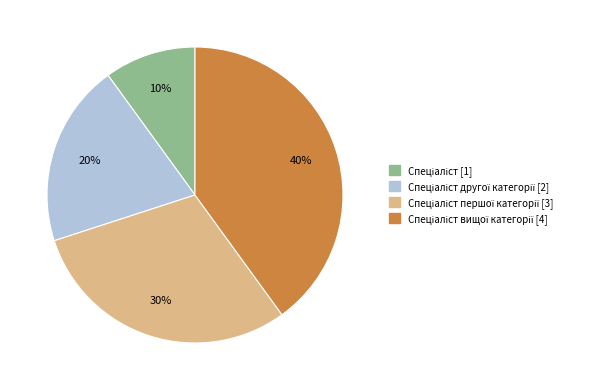

To the nearest percent, what is the average slice percentage?

25%